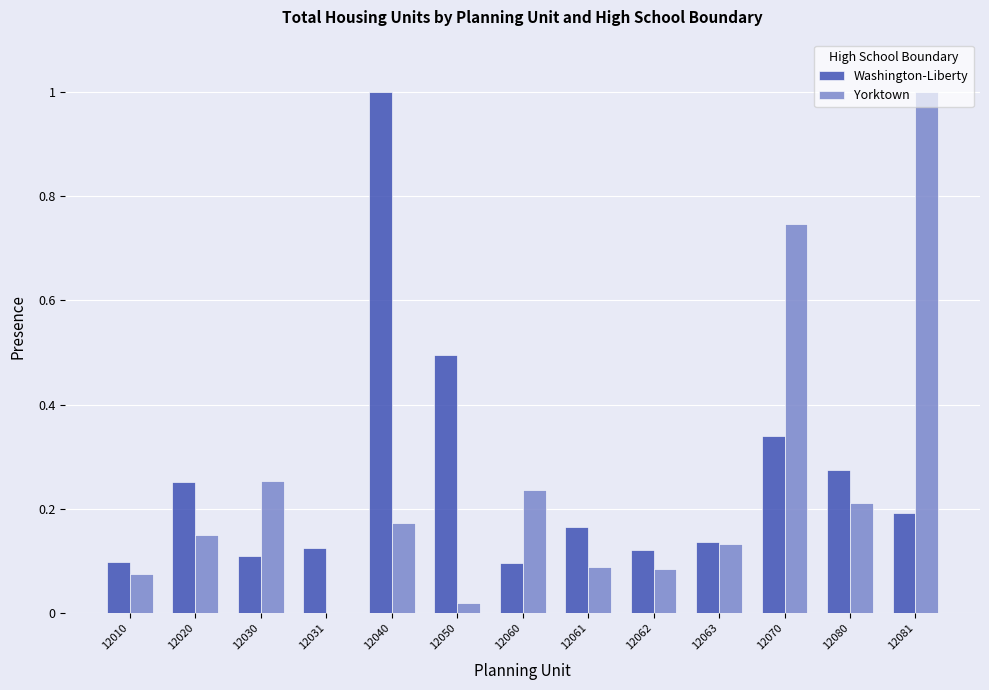

Is the value of Washington-Liberty at 12030 greater than the value of Yorktown at 12062?

Yes